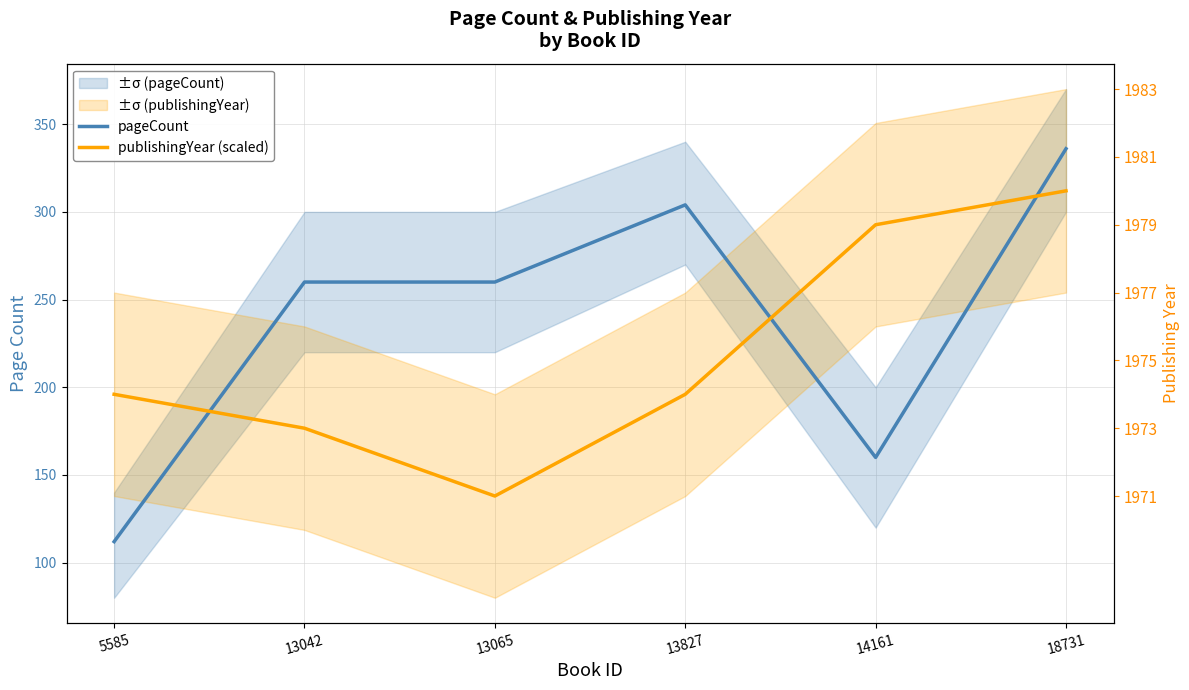

How many interior local valleys does the publishingYear (scaled) series have?

1